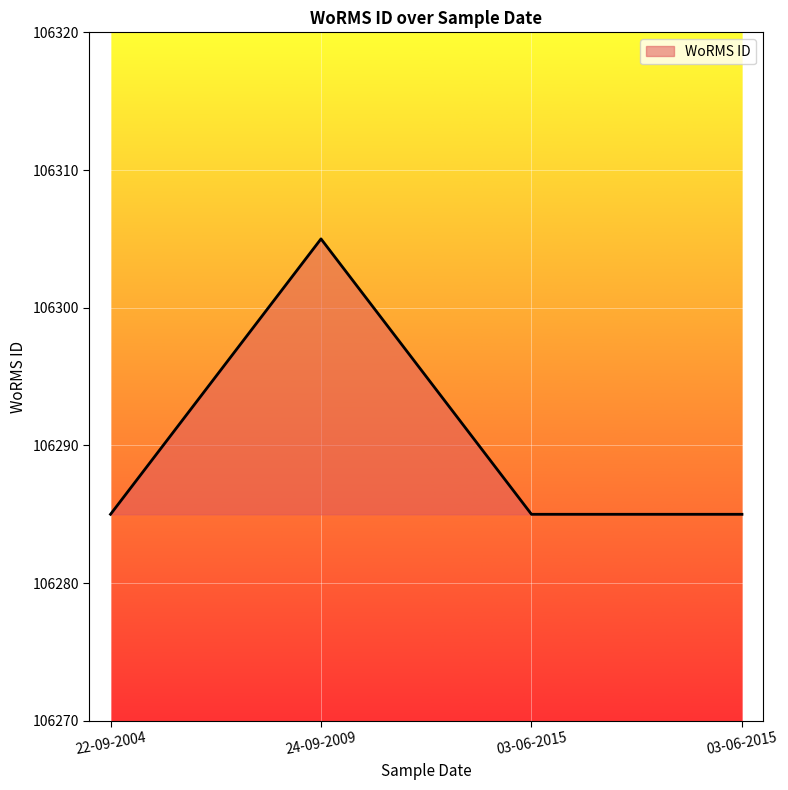

How many points are higher than both their immediate neighbors (excluding endpoints)?

1